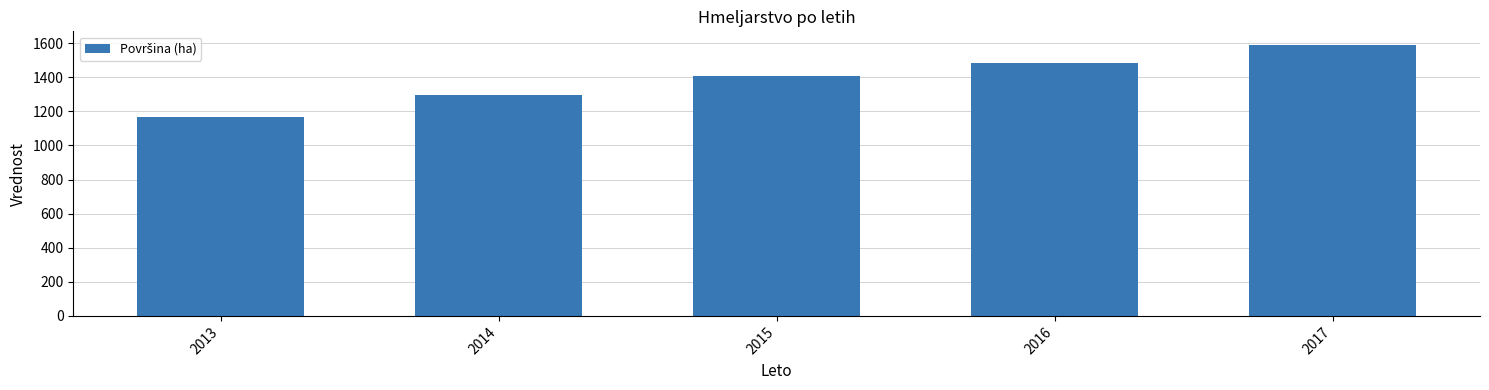

Reading left to right, extract all data points from this chart.

2013=1166	2014=1296	2015=1405	2016=1484	2017=1590